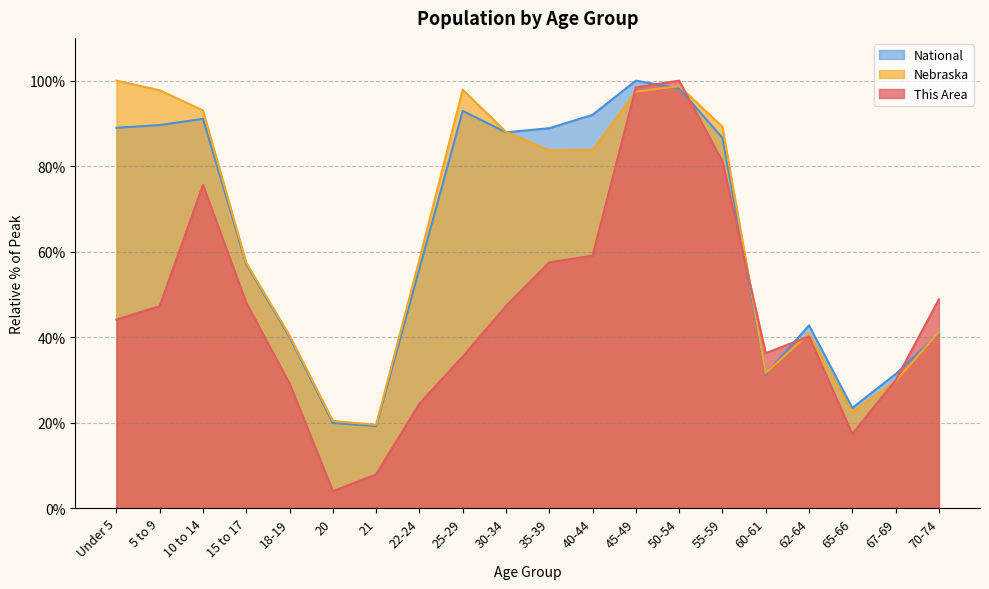

What is the difference between the maximum and second lowest values in the Nebraska series?

79.6